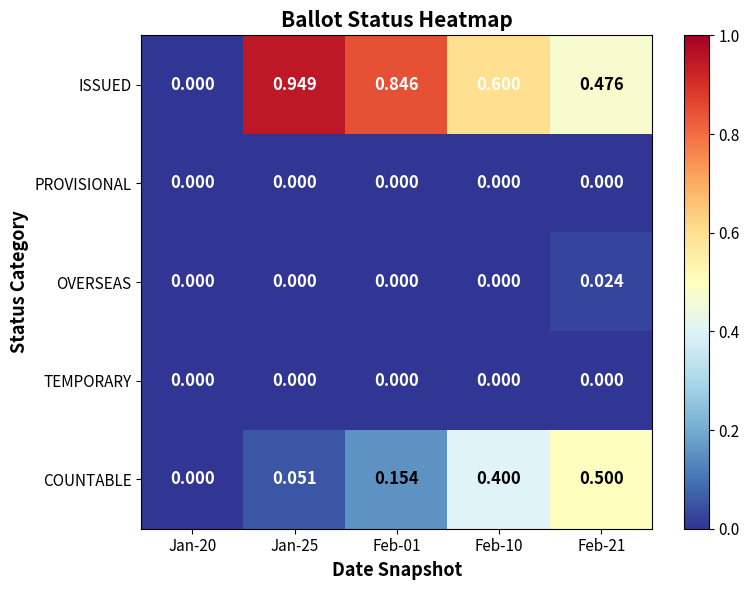

Which series has the largest total across all categories?

ISSUED